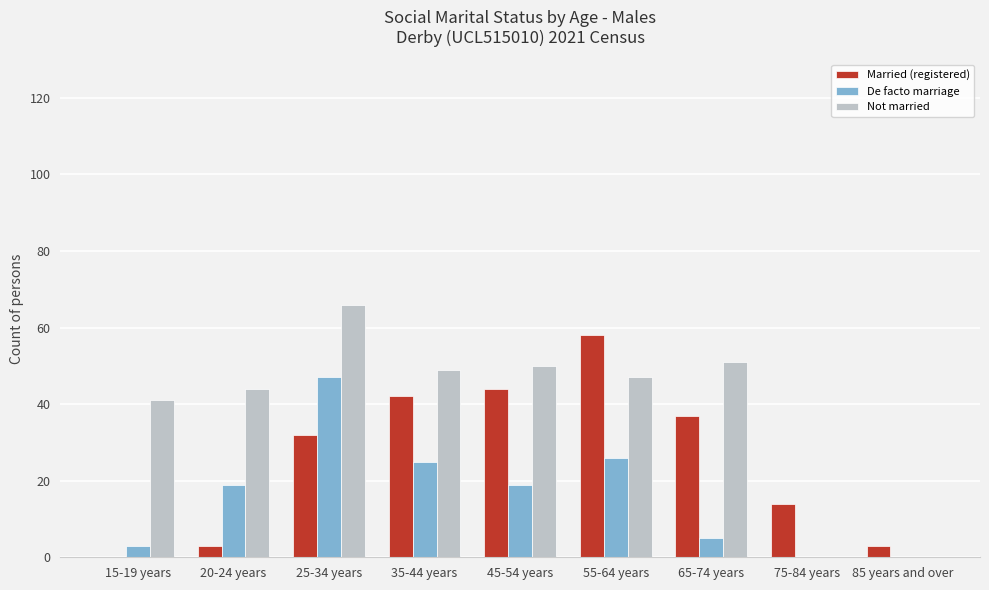

True or false: De facto marriage has a value of 34 at 55-64 years.

False